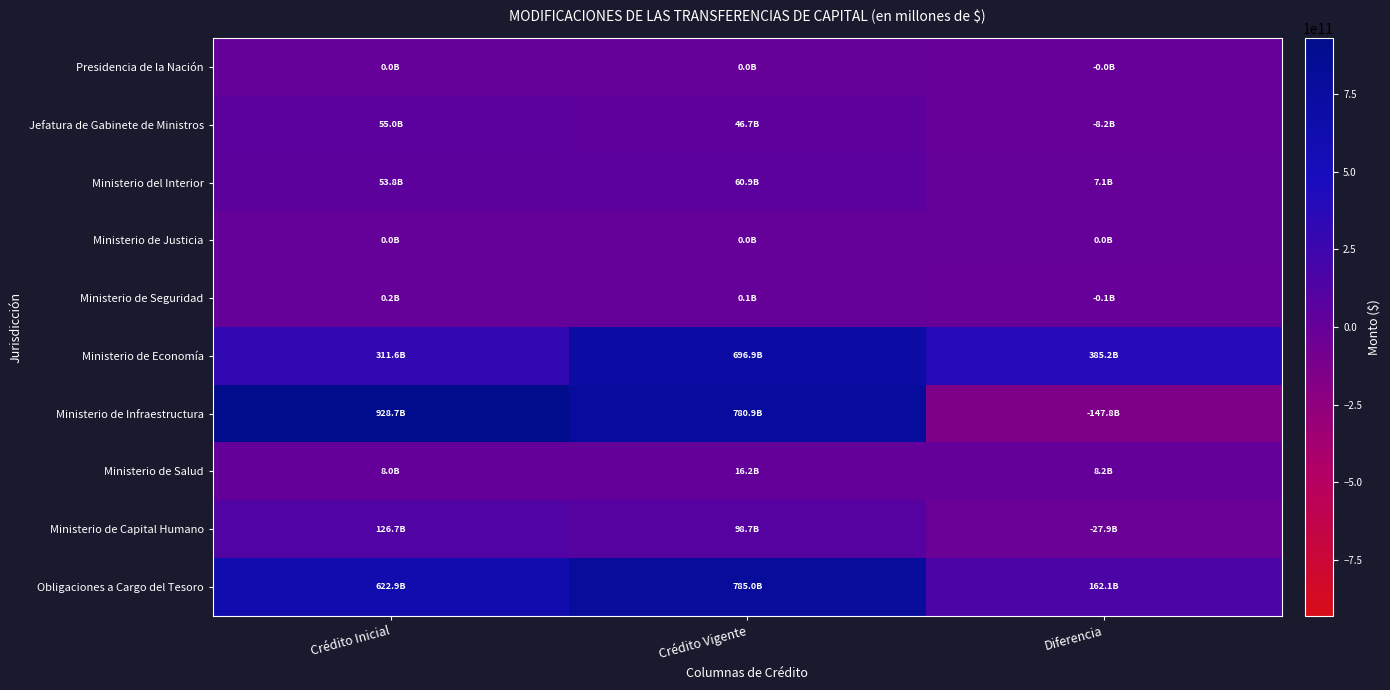

At which category is the sum across all series the highest?

Crédito Vigente